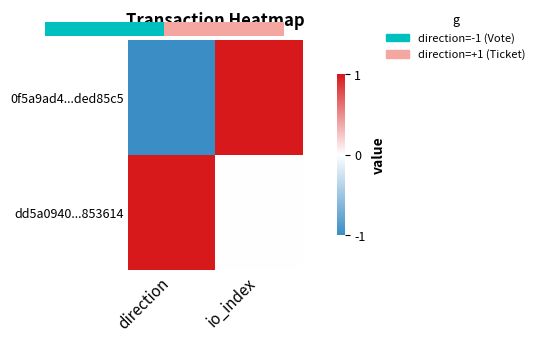

Which series has the largest range (max minus min)?

0f5a9ad4...ded85c5